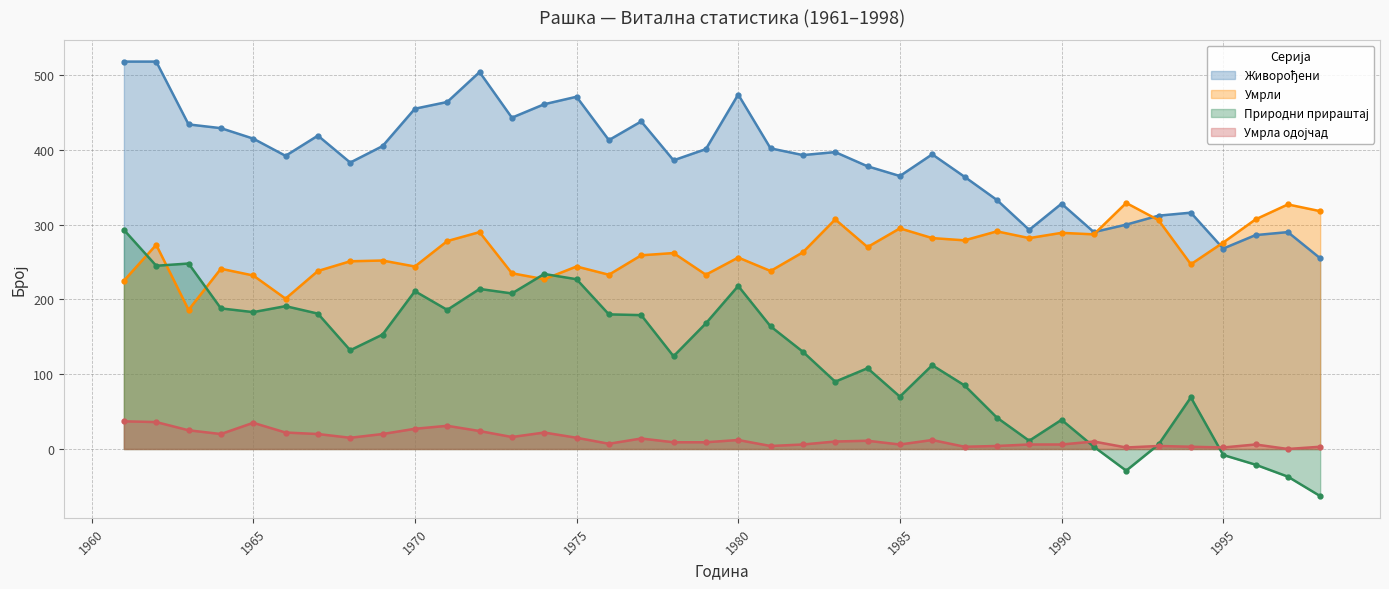

True or false: Живорођени and Природни прираштај intersect in this chart.

False